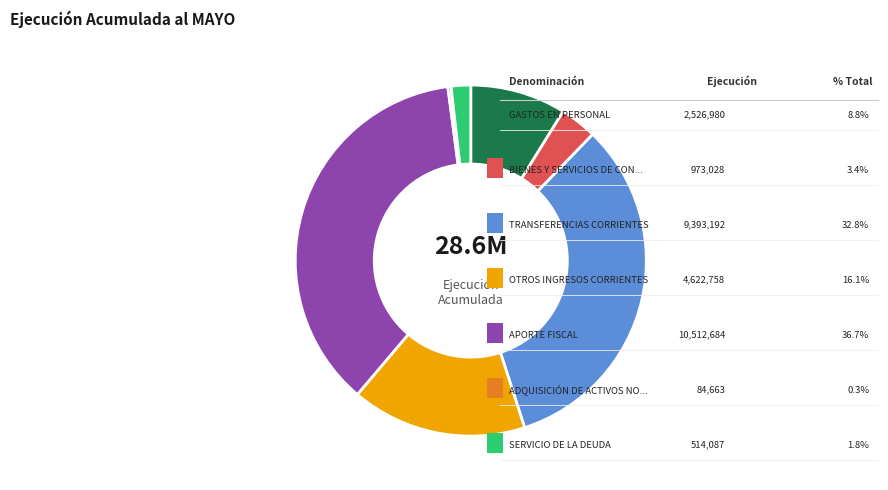

Does any single category account for the majority?

No